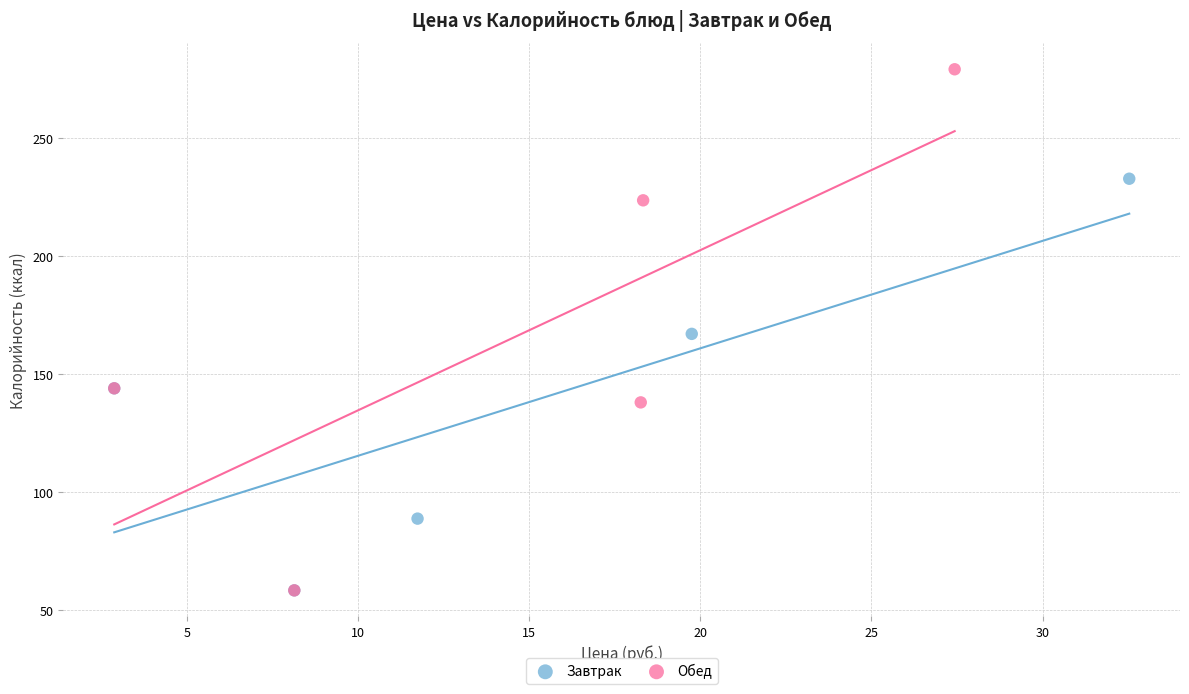

What are all the series names shown in the legend?

Завтрак, Обед